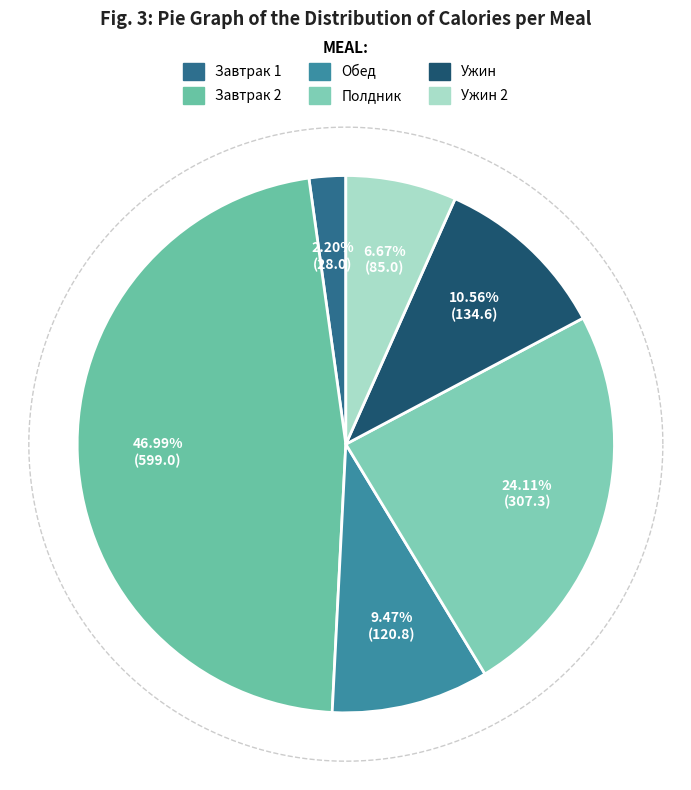

How many segments does this pie chart have?

6